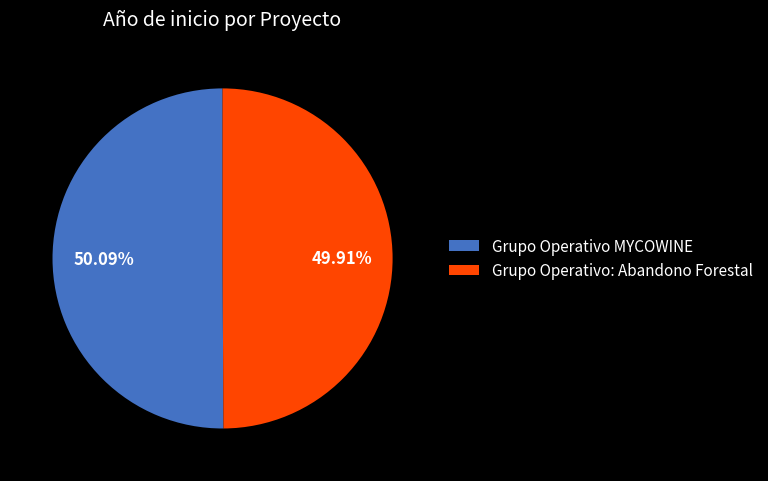

Combined, do Grupo Operativo: Abandono Forestal and Grupo Operativo MYCOWINE account for over 50%?

Yes